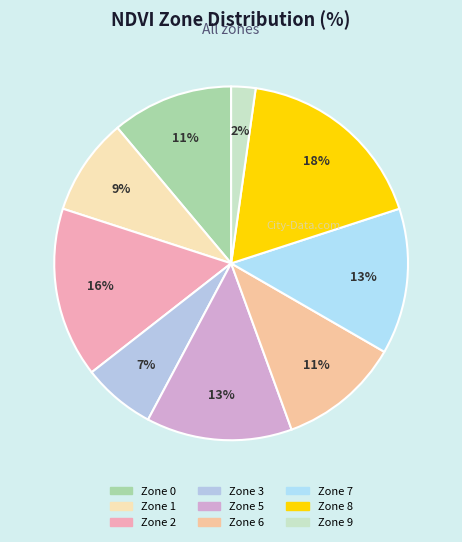

True or false: Zone 2 accounts for 16% of the total.

True